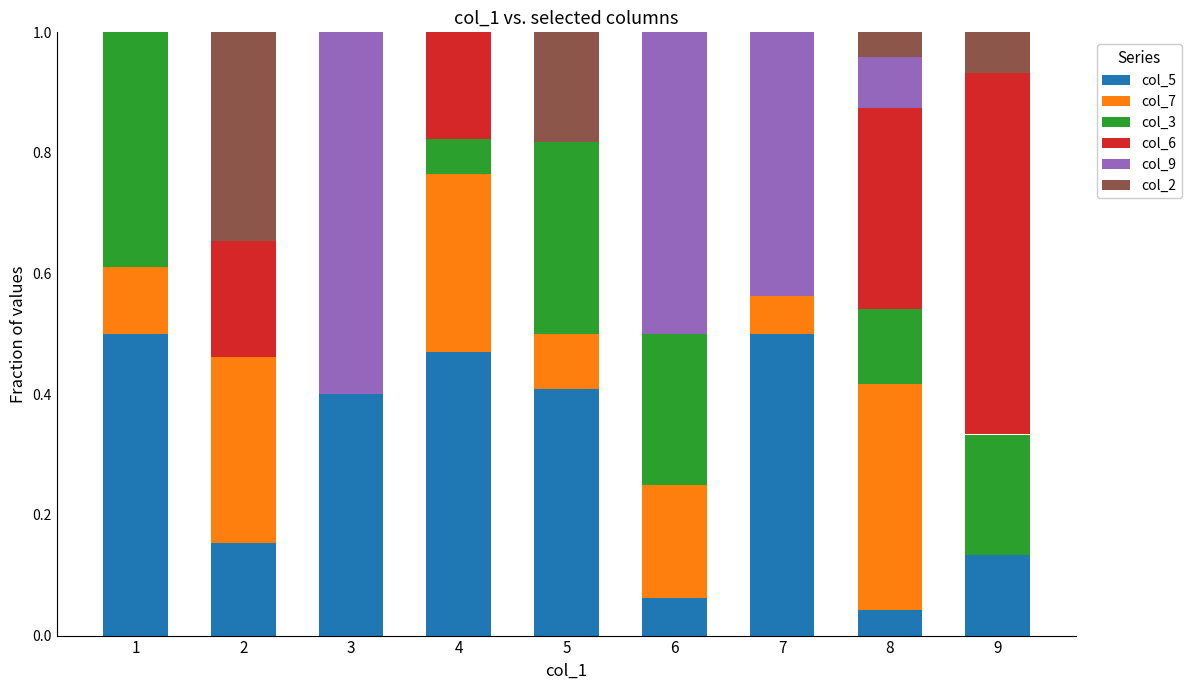

Where is col_5 nearest to the value 0?

8